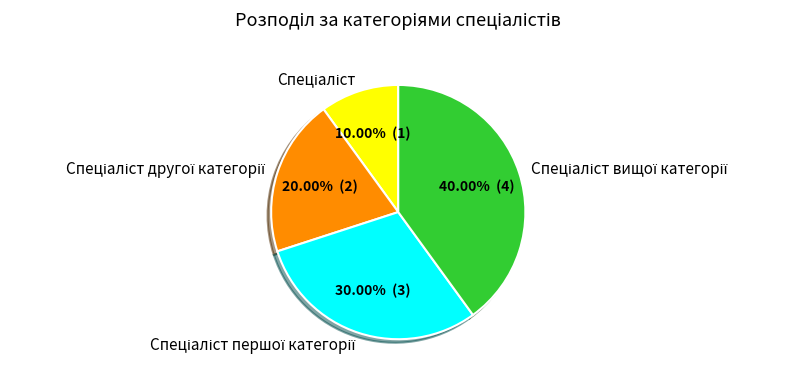

Is there a majority slice in this chart?

No